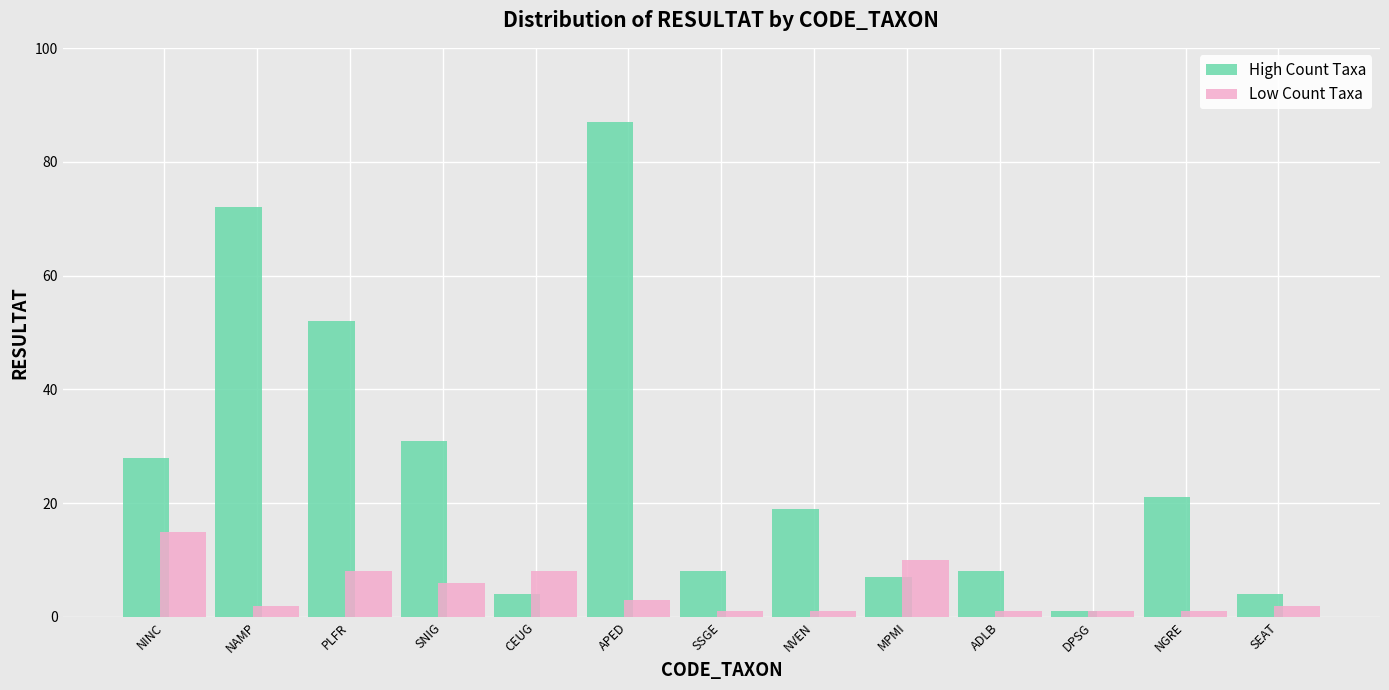

Reading right to left, transcribe all the data shown in this chart.

High Count Taxa: 4	21	1	8	7	19	8	87	4	31	52	72	28
Low Count Taxa: 2	1	1	1	10	1	1	3	8	6	8	2	15